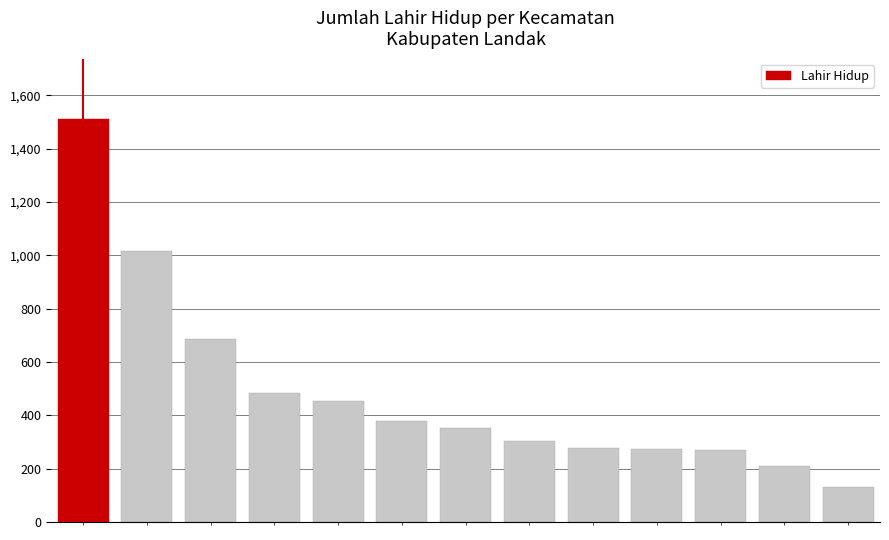

What is the value of the 9th bar from the left?

278